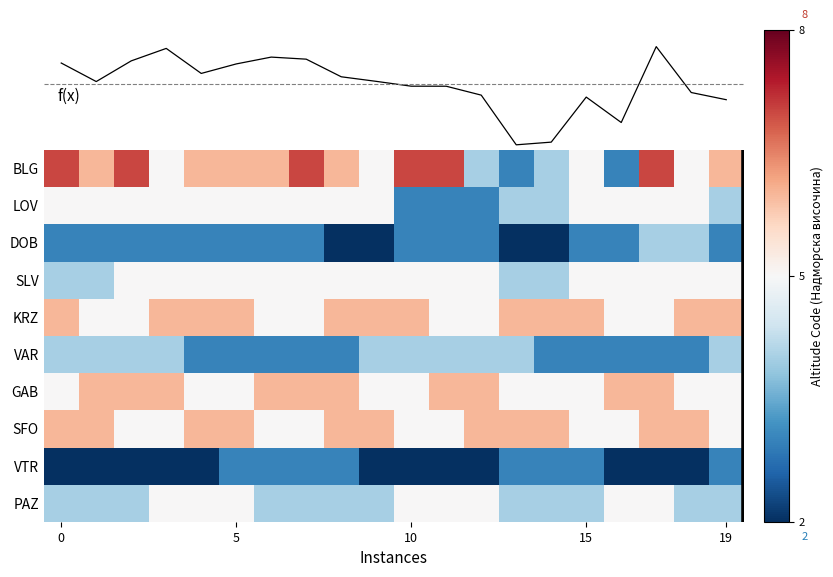

Which category has the lowest value across all series?

8